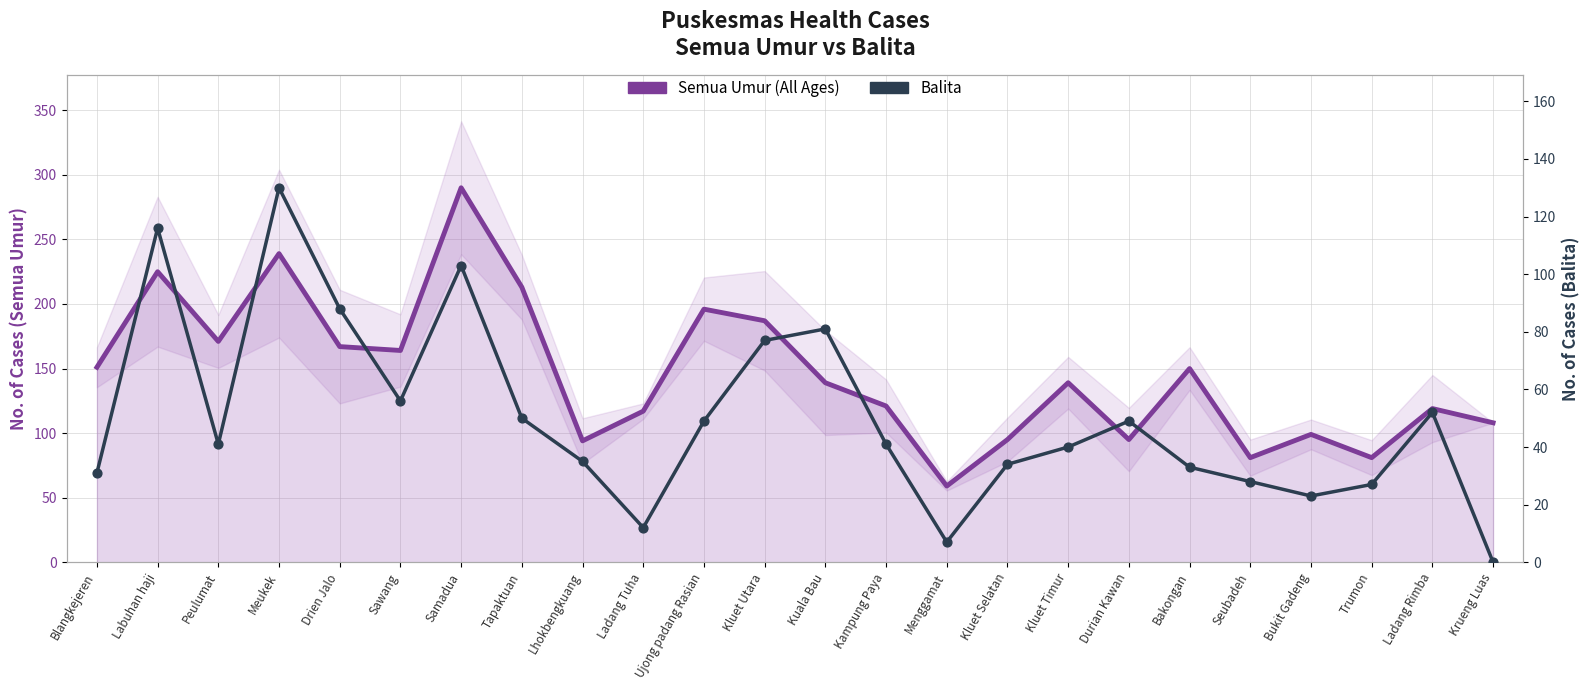

At how many categories does at least one series exceed 258?

1